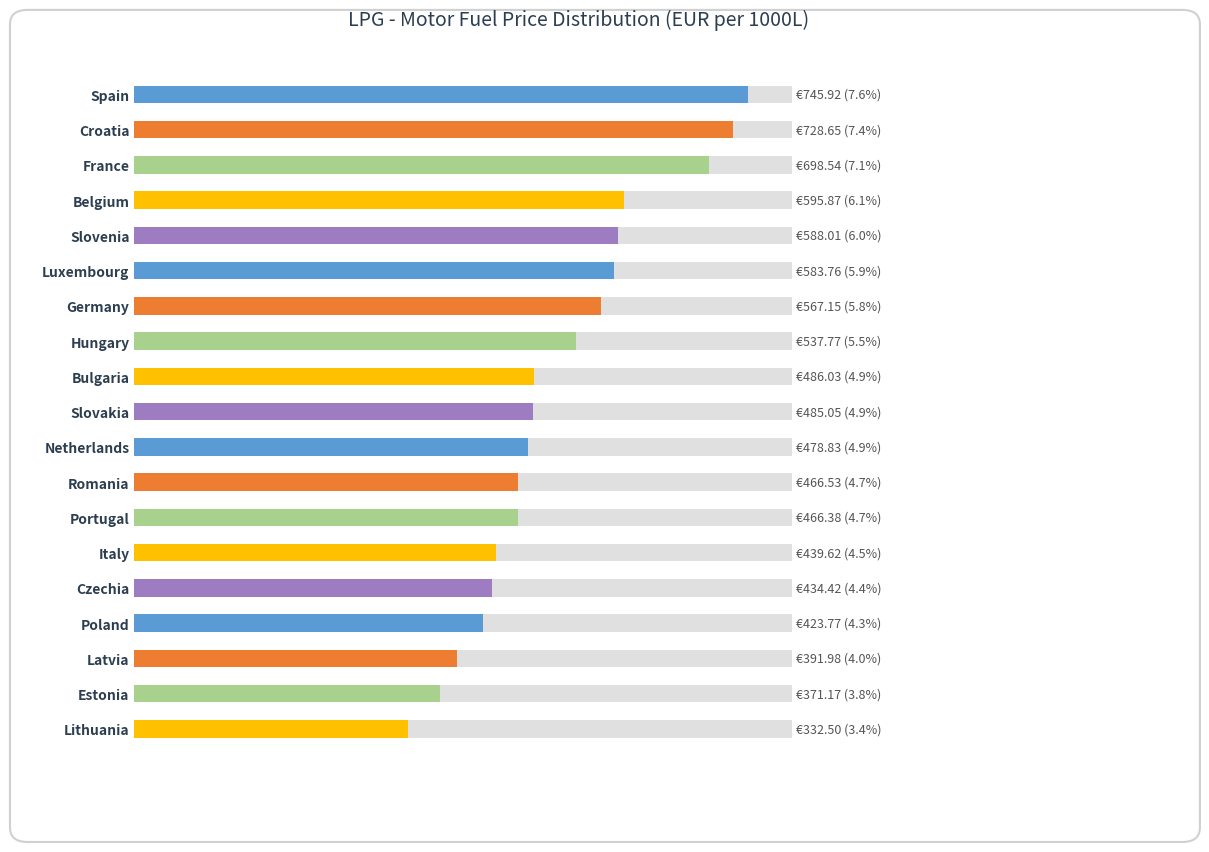

List the labels in order of value, smallest first.

Lithuania, Estonia, Latvia, Poland, Czechia, Italy, Portugal, Romania, Netherlands, Slovakia, Bulgaria, Hungary, Germany, Luxembourg, Slovenia, Belgium, France, Croatia, Spain